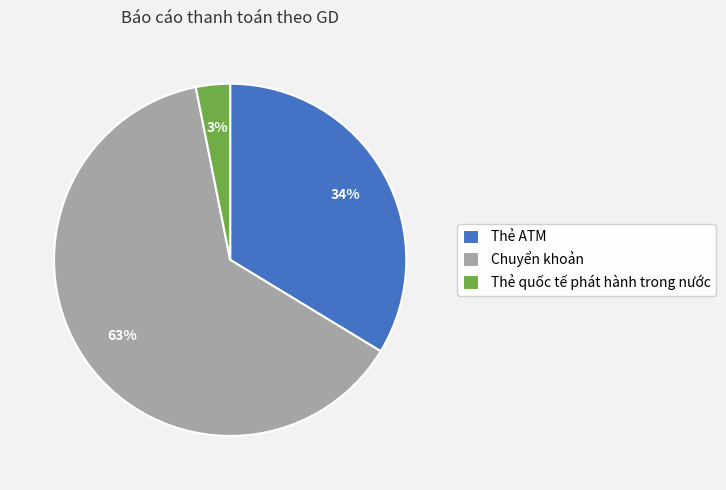

The Thẻ quốc tế phát hành trong nước slice represents 3% of the pie. True or false?

True